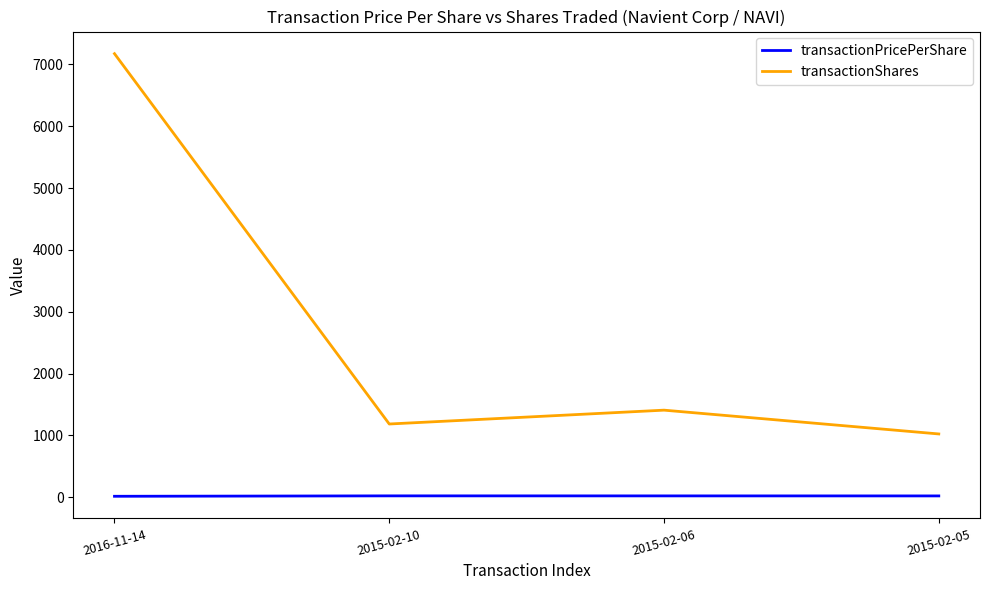

At which label does transactionPricePerShare first exceed 20?

2015-02-10